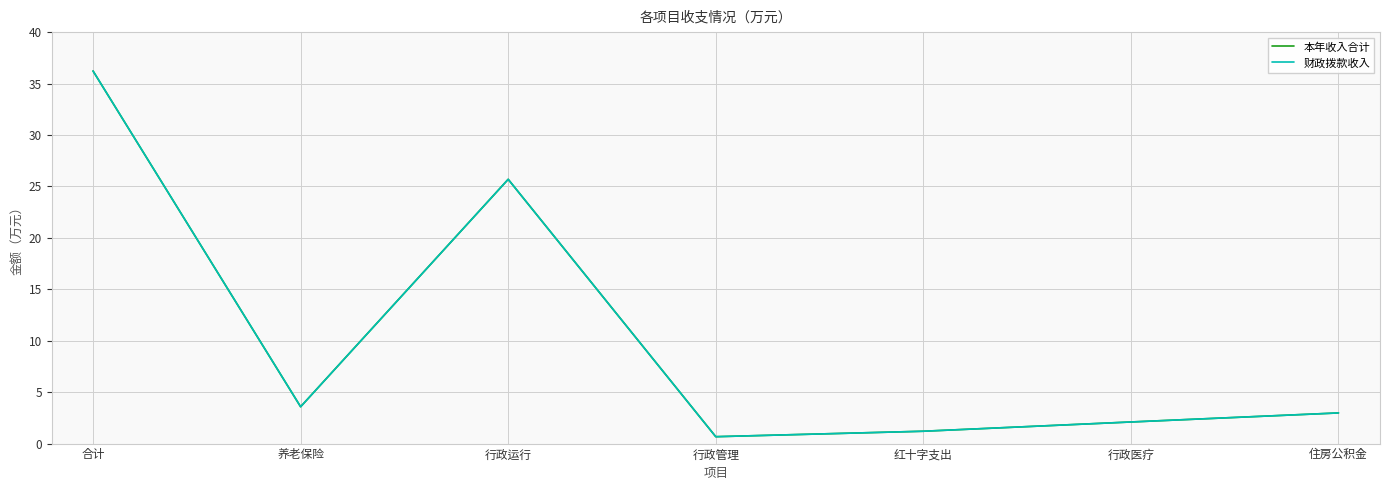

Is this an area chart (filled region under the line)?

No